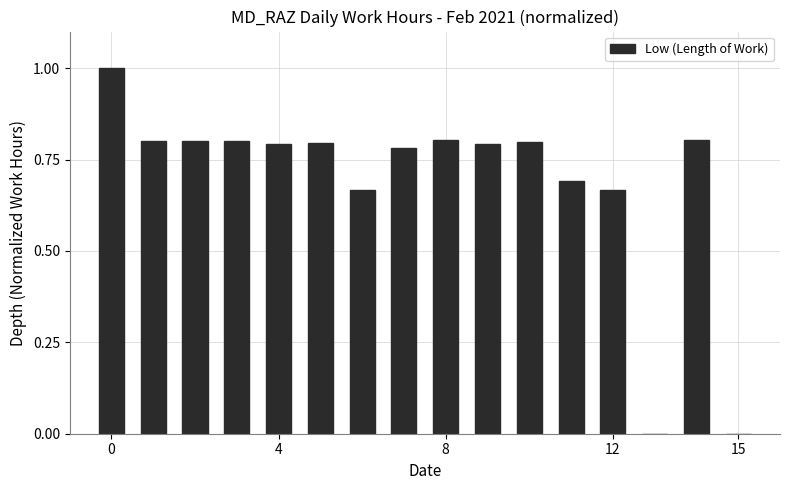

What is the greatest value displayed?

1.0